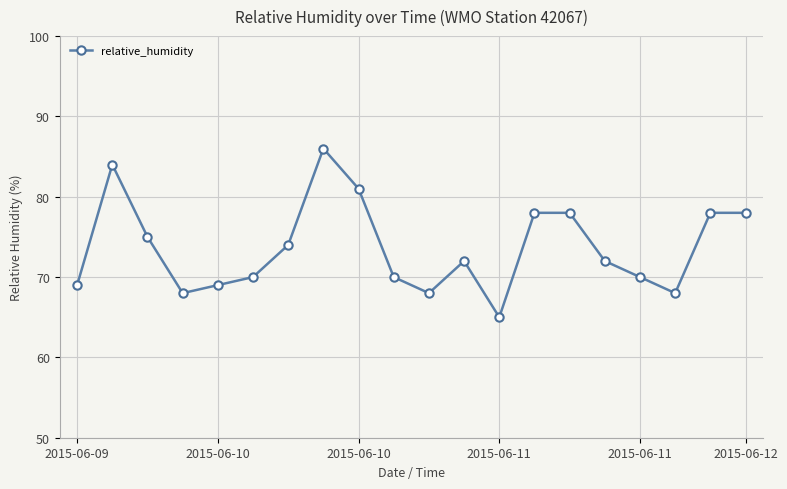

What is the difference between the second highest and minimum values?

19